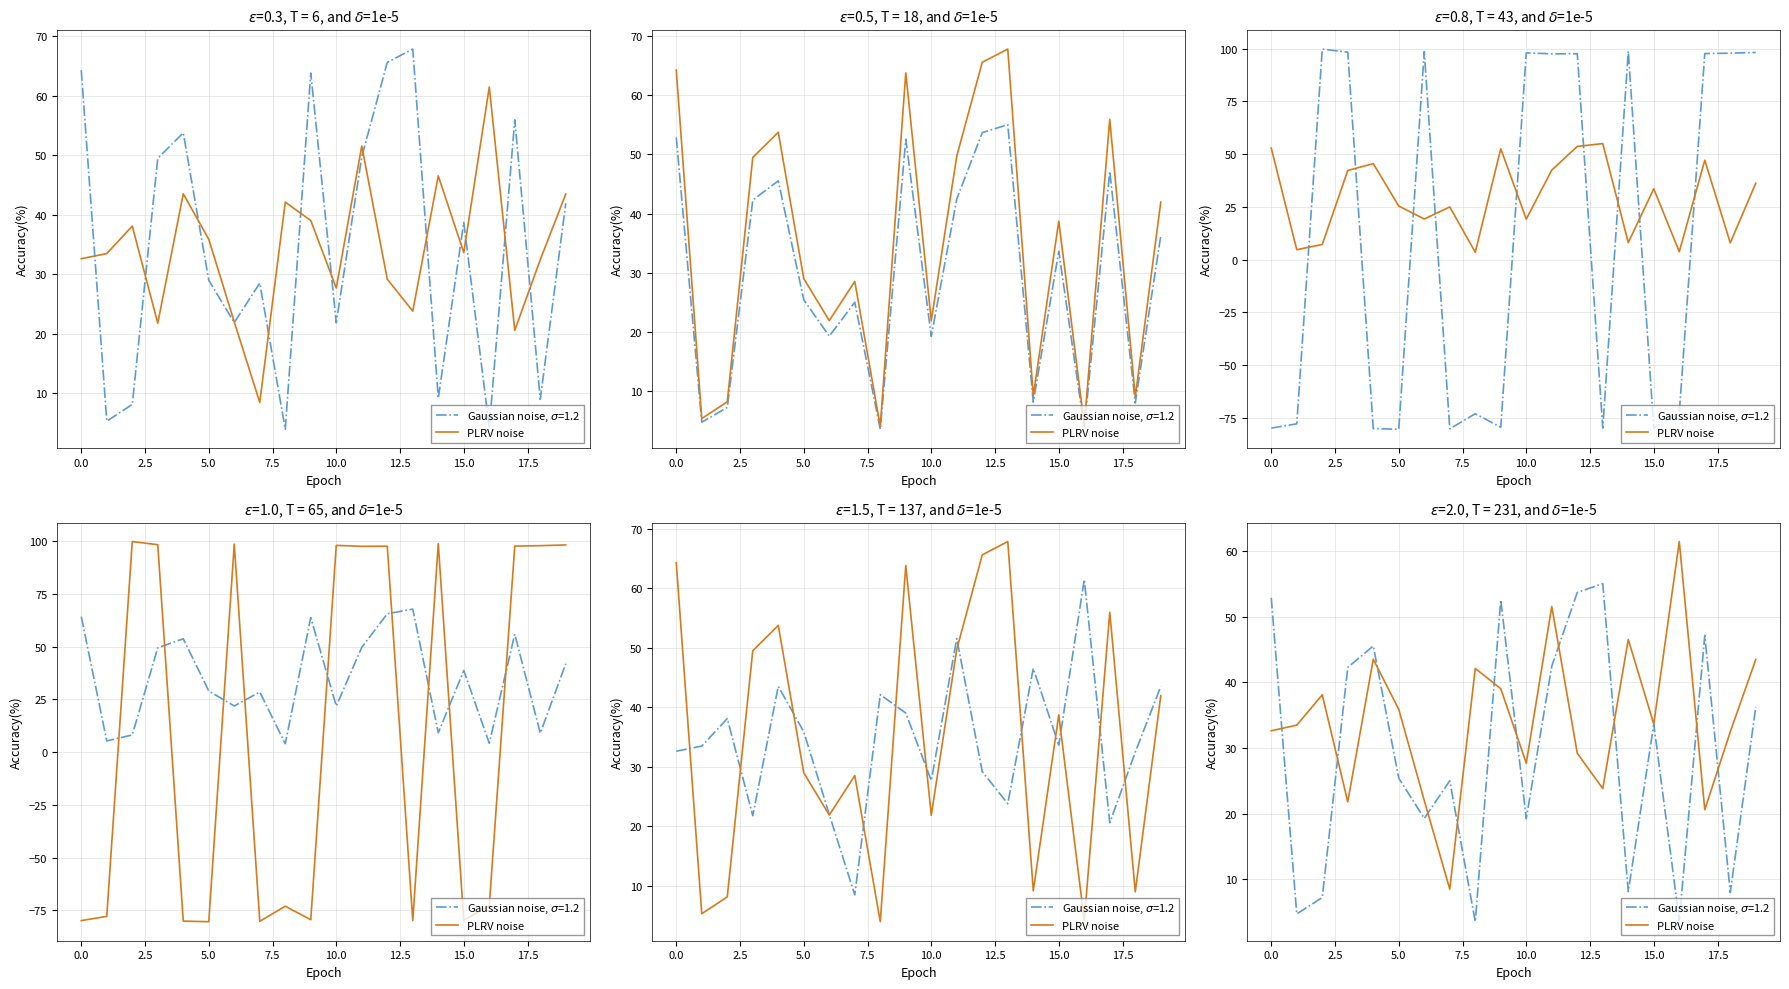

The value at 20.0 is 20.2. True or false?

False